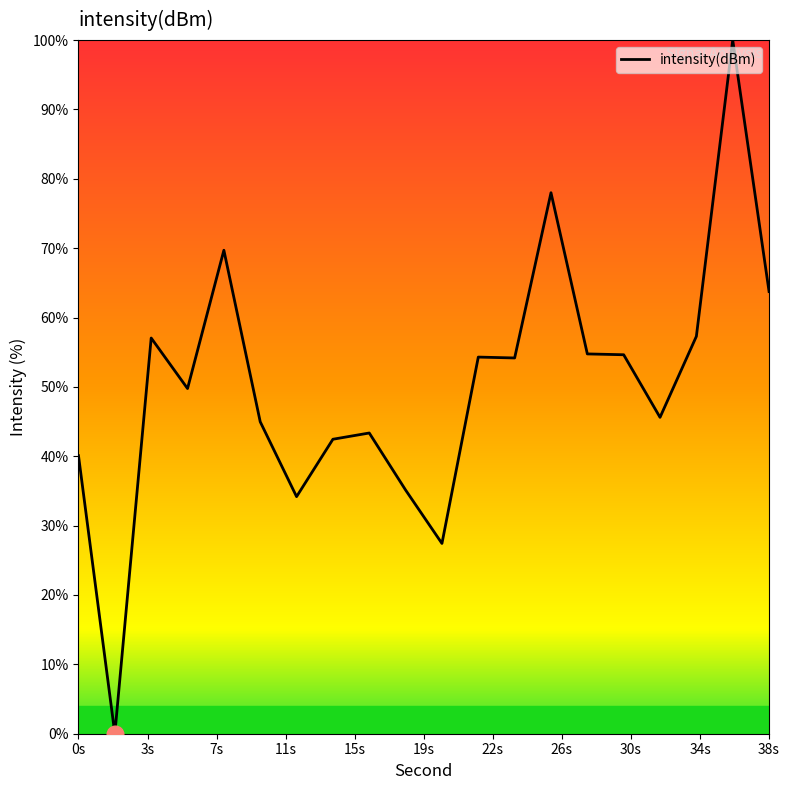

What is the difference between the maximum and minimum values?

100.0